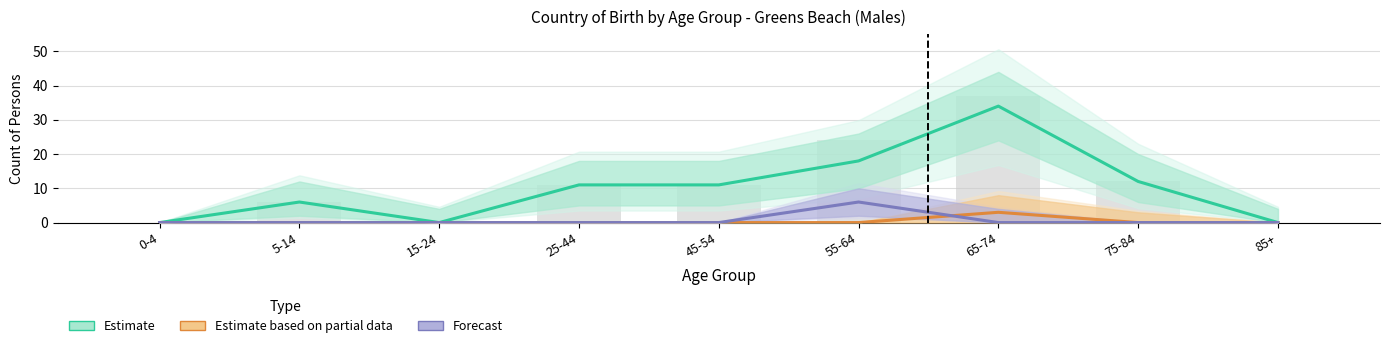

At which category does the chart reach its minimum across all series?

0-4